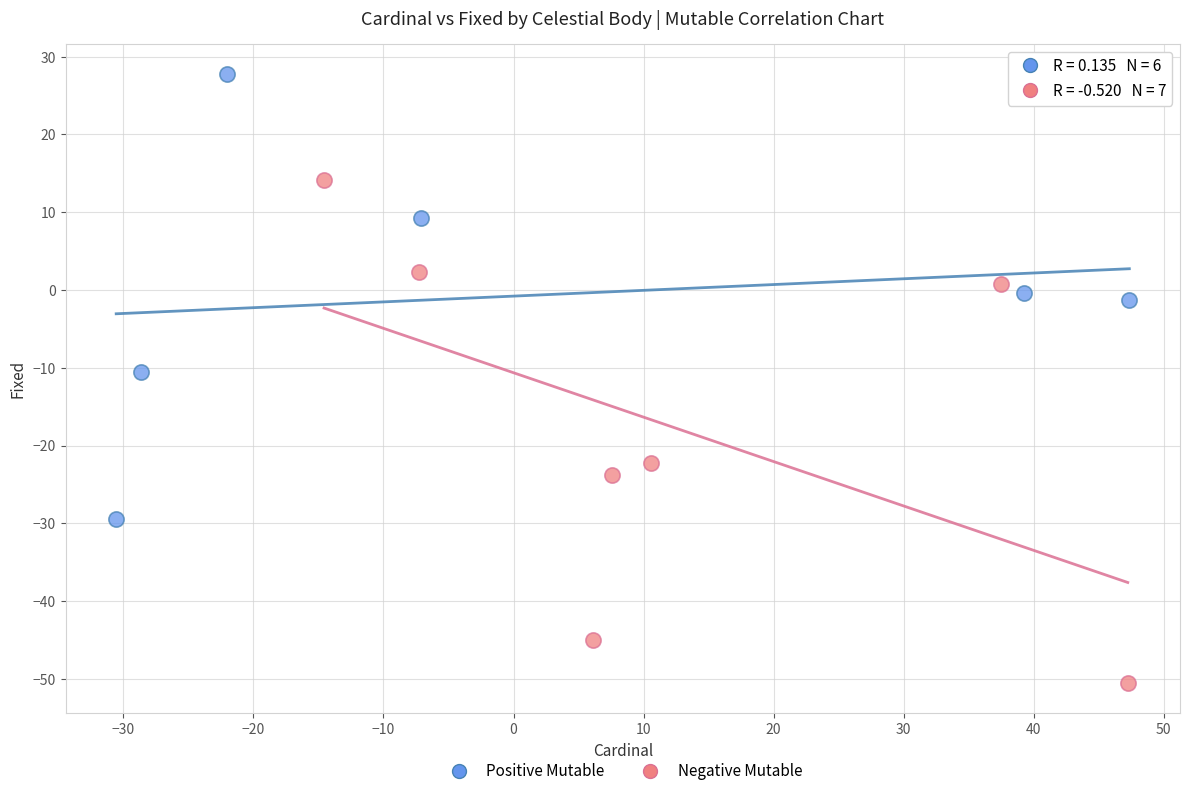

What are all the series names shown in the legend?

Positive Mutable, Negative Mutable